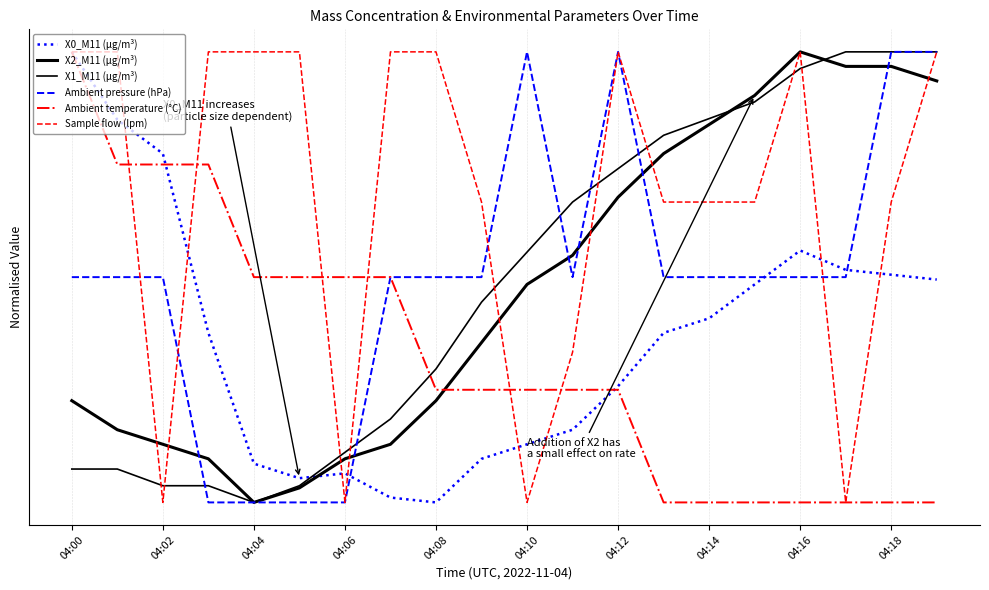

Which series has the largest total across all categories?

Sample flow (lpm)